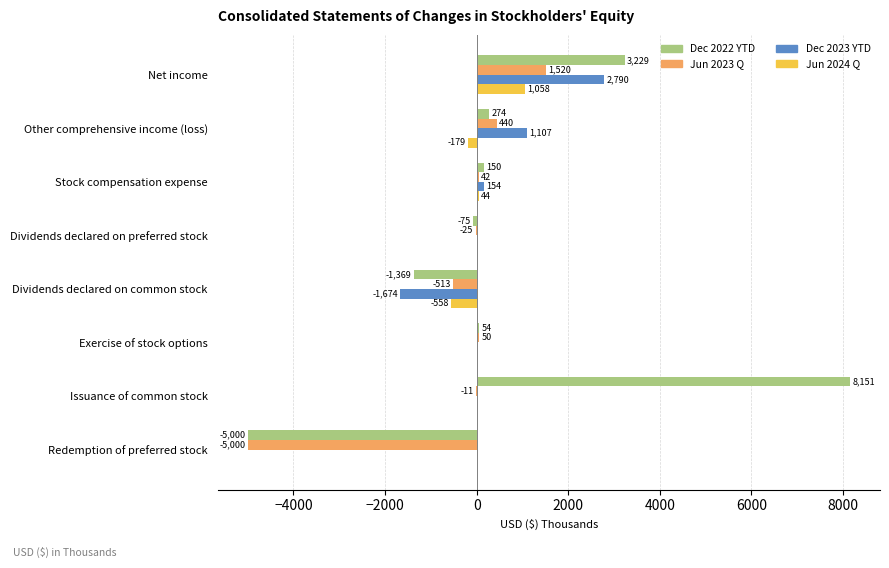

How many series are shown in this chart?

4